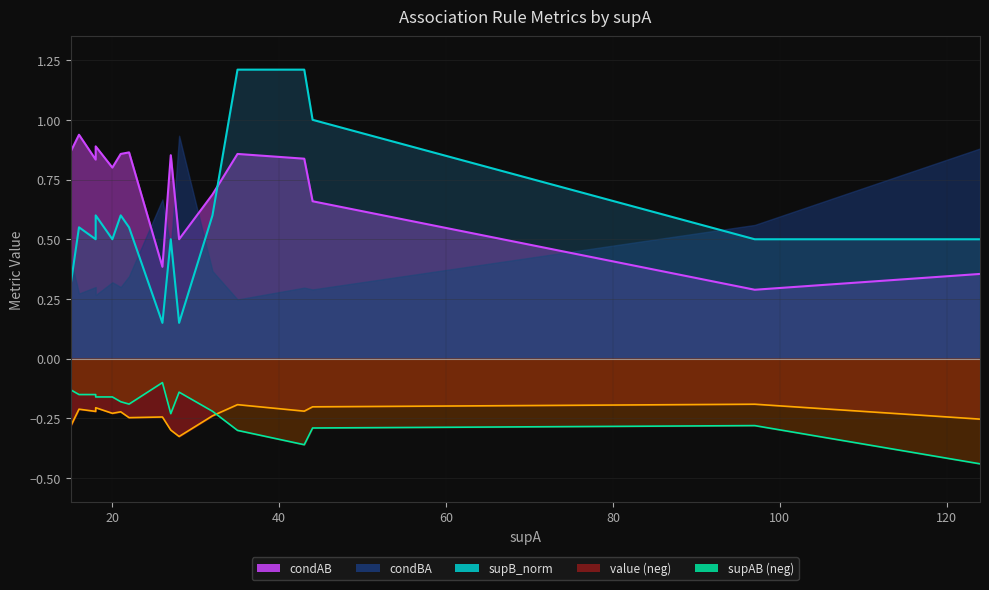

What is the difference between the supB_norm values at 26 and 44?

0.8